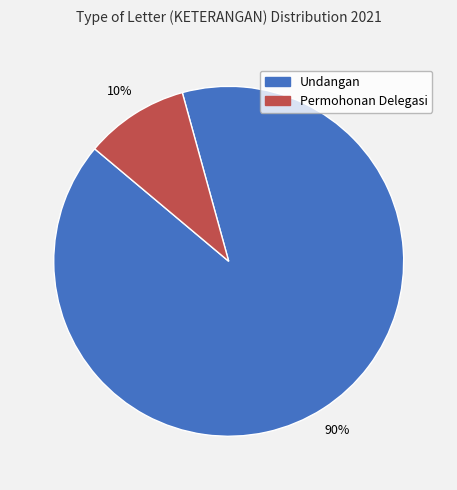

Rank the categories by value from lowest to highest.

Permohonan Delegasi, Undangan